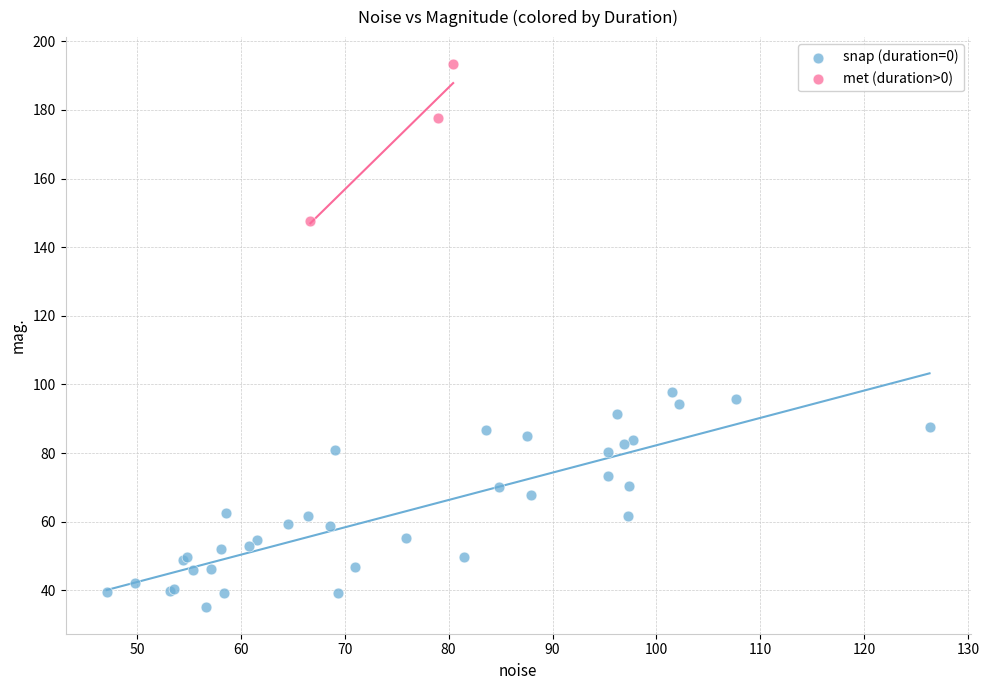

Which series contains the highest Y value?

met (duration>0)